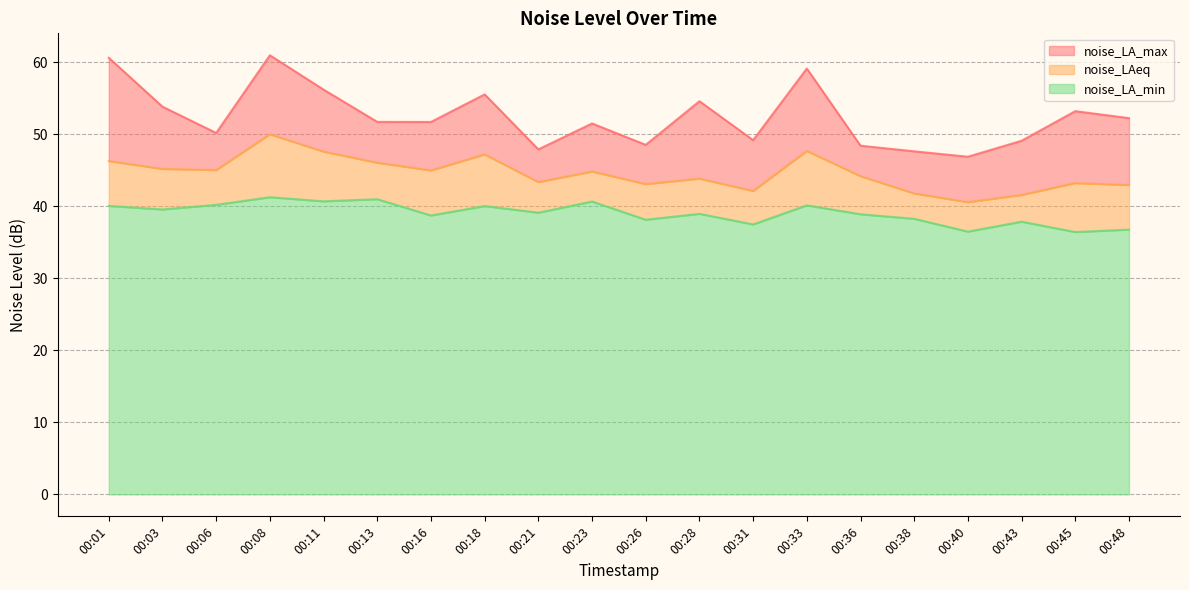

Count the number of categories in the chart.

20